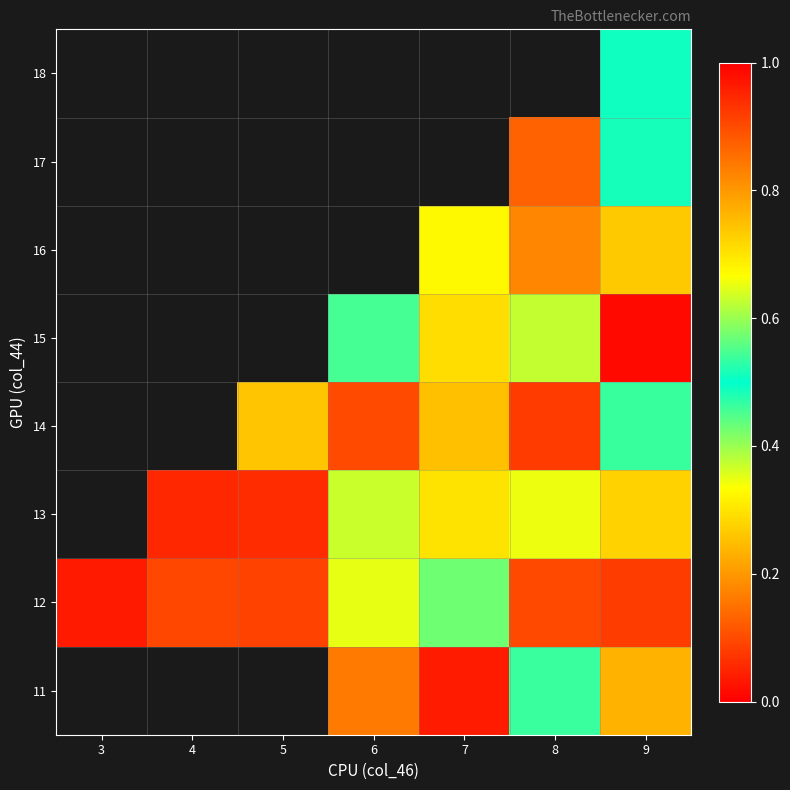

What is the spread (max minus min) of values at 9?

0.5